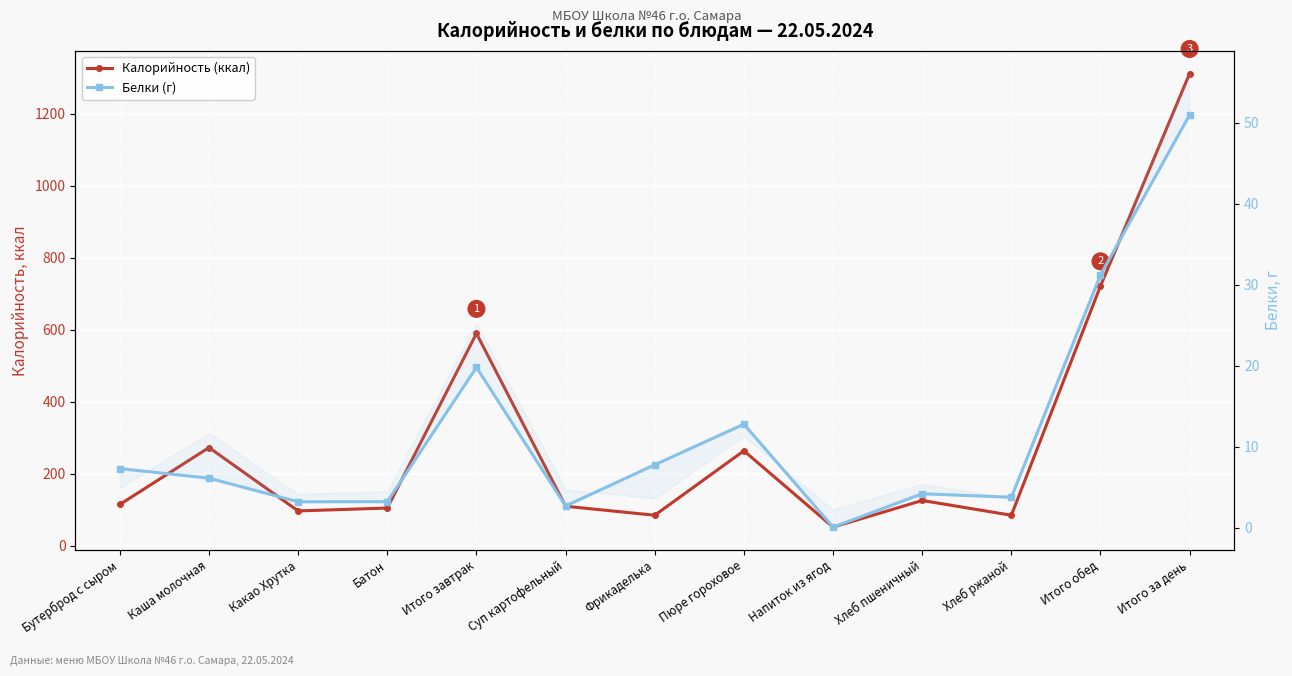

What is the smallest value displayed?

0.1